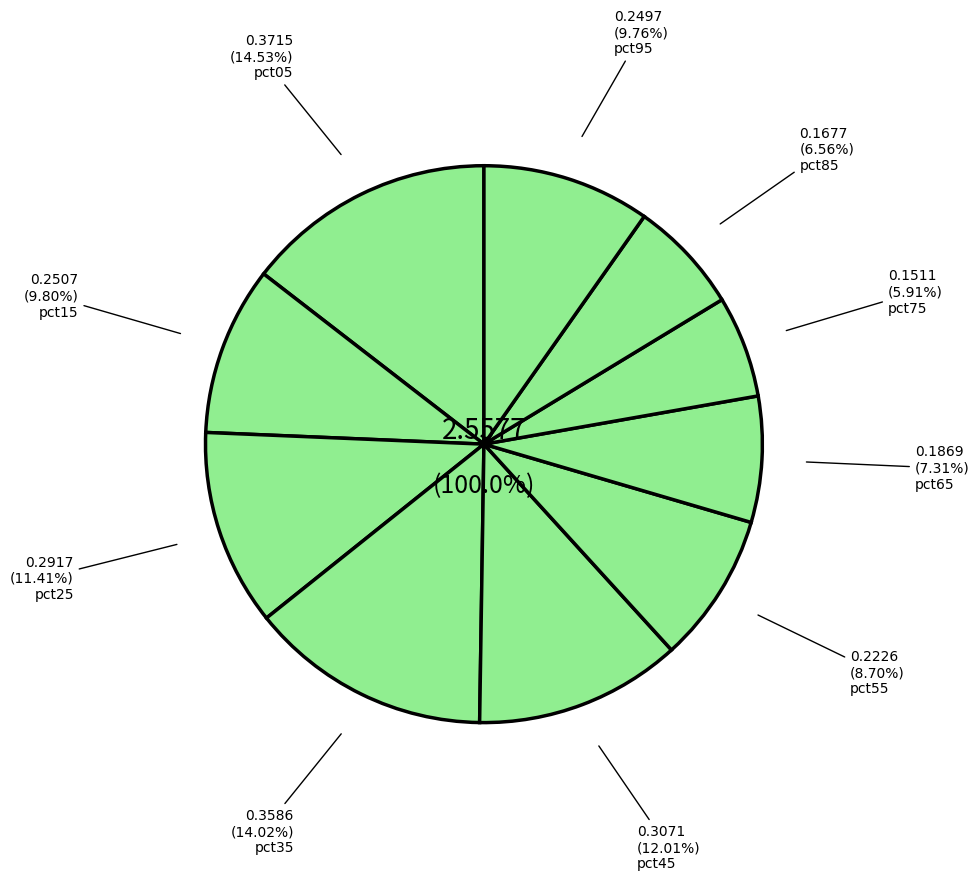

What is the total percentage of pct45 and pct25?

23.4%